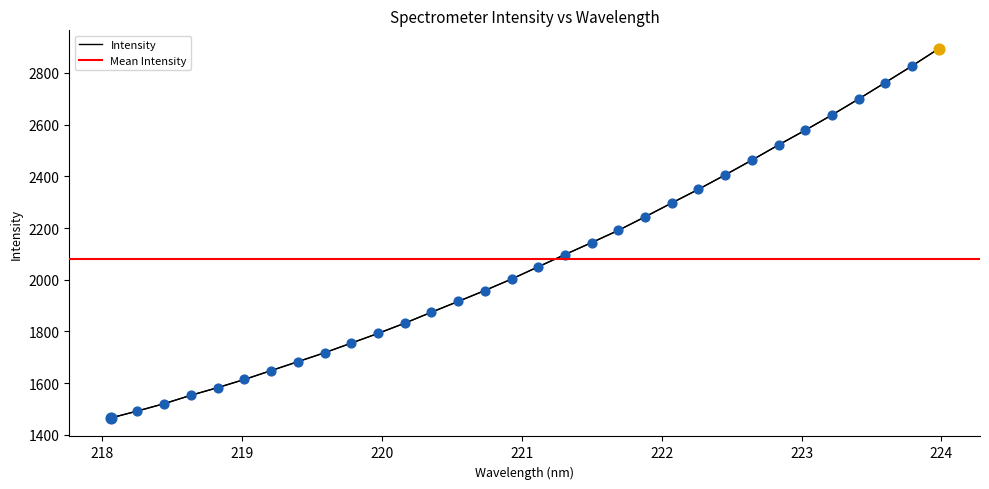

What is the change in value from 218.2508 to 221.8812?

+751.4